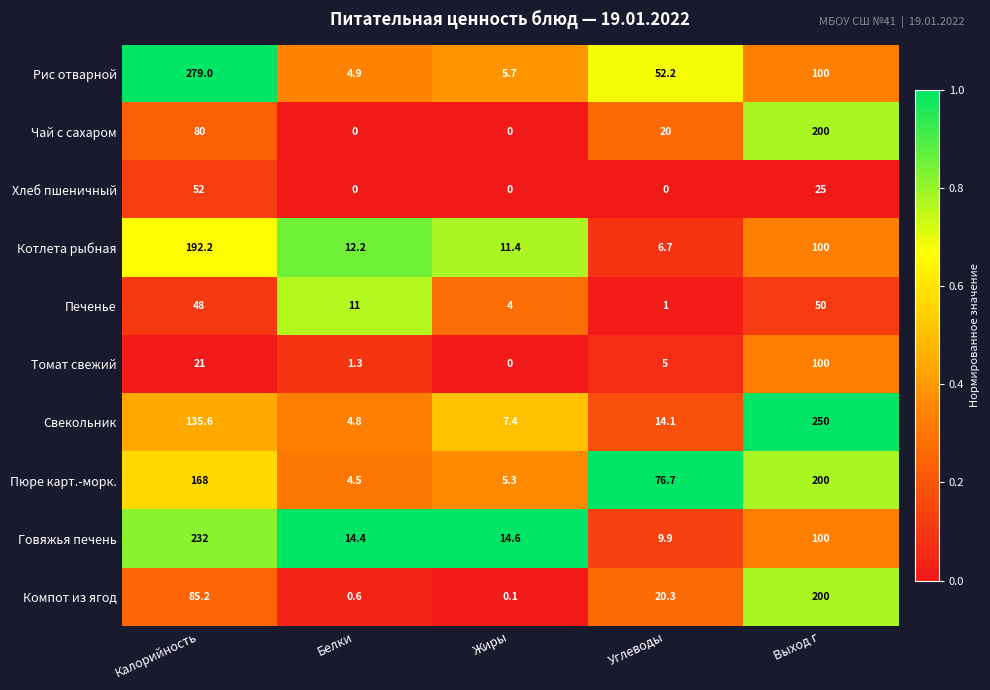

The Свекольник series shows 74.3 at Калорийность. True or false?

False